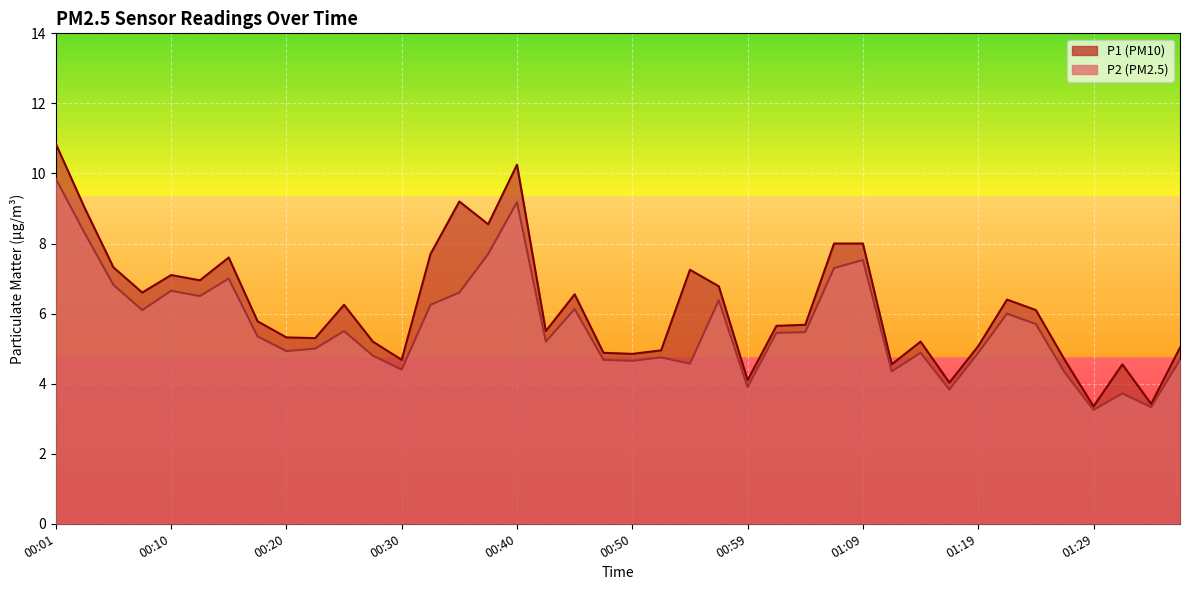

The P1 series shows 2.6 at 01:36. True or false?

False